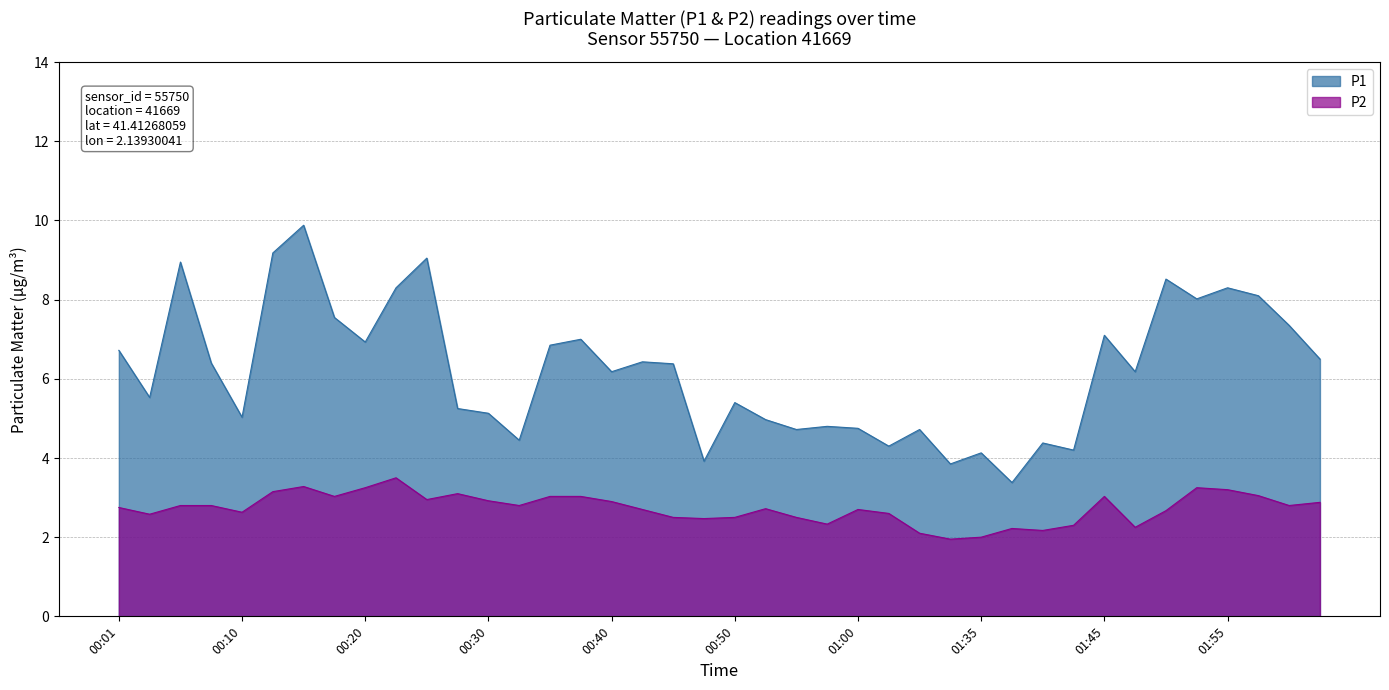

How many lines are shown in the chart?

2